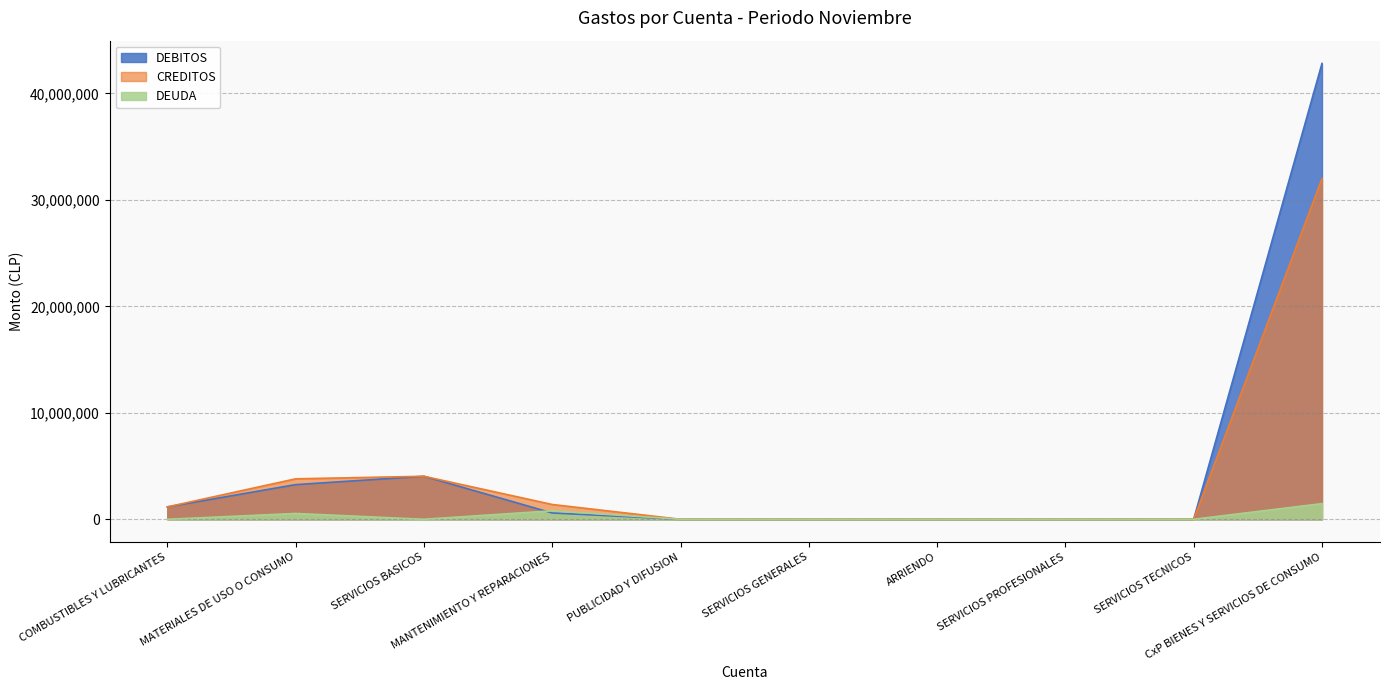

Reading left to right, extract all data points from this chart.

DEBITOS: COMBUSTIBLES Y LUBRICANTES=1162207	MATERIALES DE USO O CONSUMO=3254625	SERVICIOS BASICOS=4039475	MANTENIMIENTO Y REPARACIONES=591583	PUBLICIDAD Y DIFUSION=0	SERVICIOS GENERALES=0	ARRIENDO=0	SERVICIOS PROFESIONALES=0	SERVICIOS TECNICOS=0	CxP BIENES Y SERVICIOS DE CONSUMO=42821373
CREDITOS: COMBUSTIBLES Y LUBRICANTES=1162207	MATERIALES DE USO O CONSUMO=3798805	SERVICIOS BASICOS=4039475	MANTENIMIENTO Y REPARACIONES=1388883	PUBLICIDAD Y DIFUSION=0	SERVICIOS GENERALES=0	ARRIENDO=0	SERVICIOS PROFESIONALES=0	SERVICIOS TECNICOS=0	CxP BIENES Y SERVICIOS DE CONSUMO=32000778
DEUDA: COMBUSTIBLES Y LUBRICANTES=0	MATERIALES DE USO O CONSUMO=544180	SERVICIOS BASICOS=0	MANTENIMIENTO Y REPARACIONES=797300	PUBLICIDAD Y DIFUSION=0	SERVICIOS GENERALES=0	ARRIENDO=0	SERVICIOS PROFESIONALES=0	SERVICIOS TECNICOS=0	CxP BIENES Y SERVICIOS DE CONSUMO=1468810